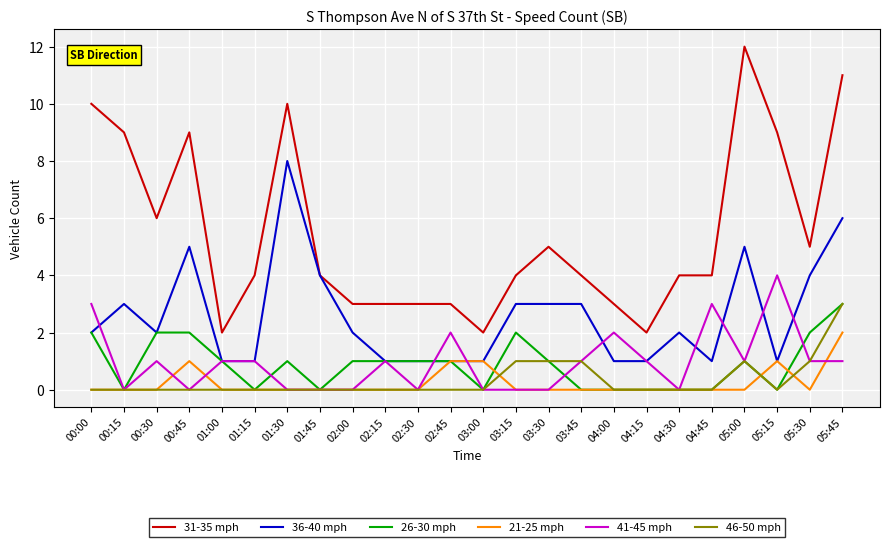

Count the 31-35 mph values in the range 3 to 9.

17